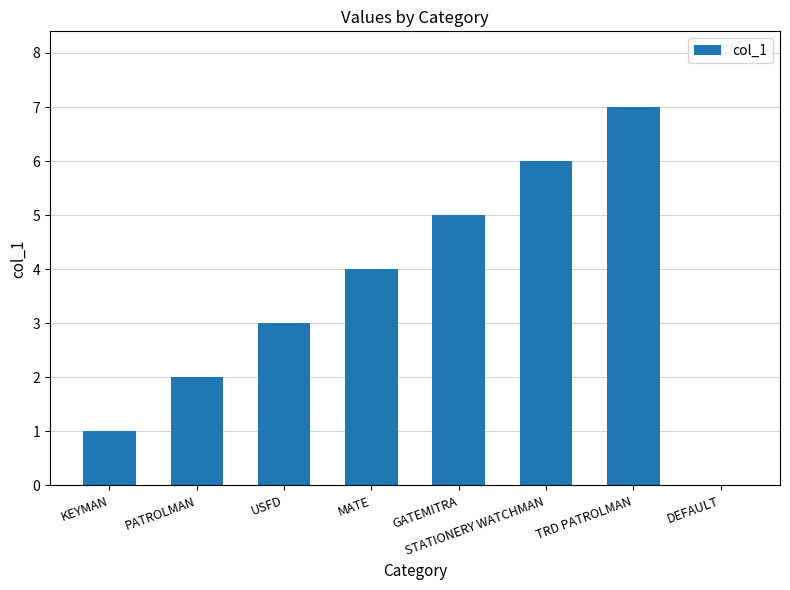

Is it true that the value at TRD PATROLMAN is 7?

True